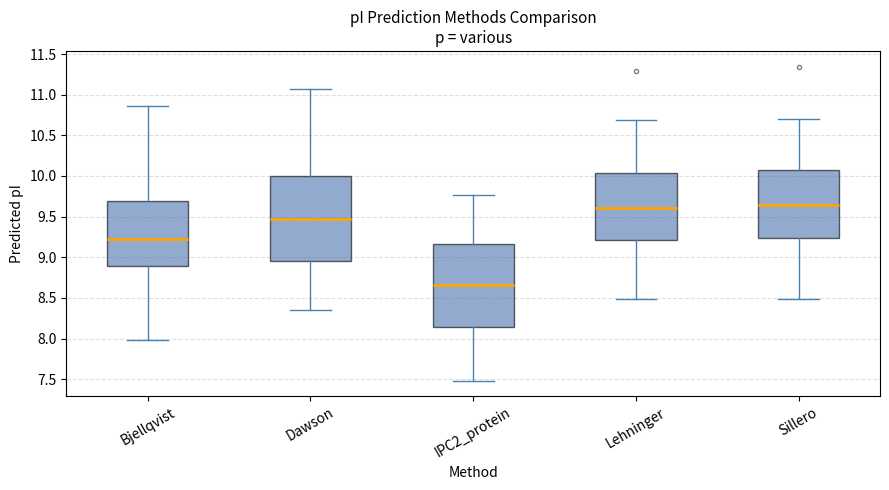

Where does the lower whisker of the box for Lehninger end on the y-axis? The values are not printed on the chart, so give them approximately, as read against the axis.

8.50